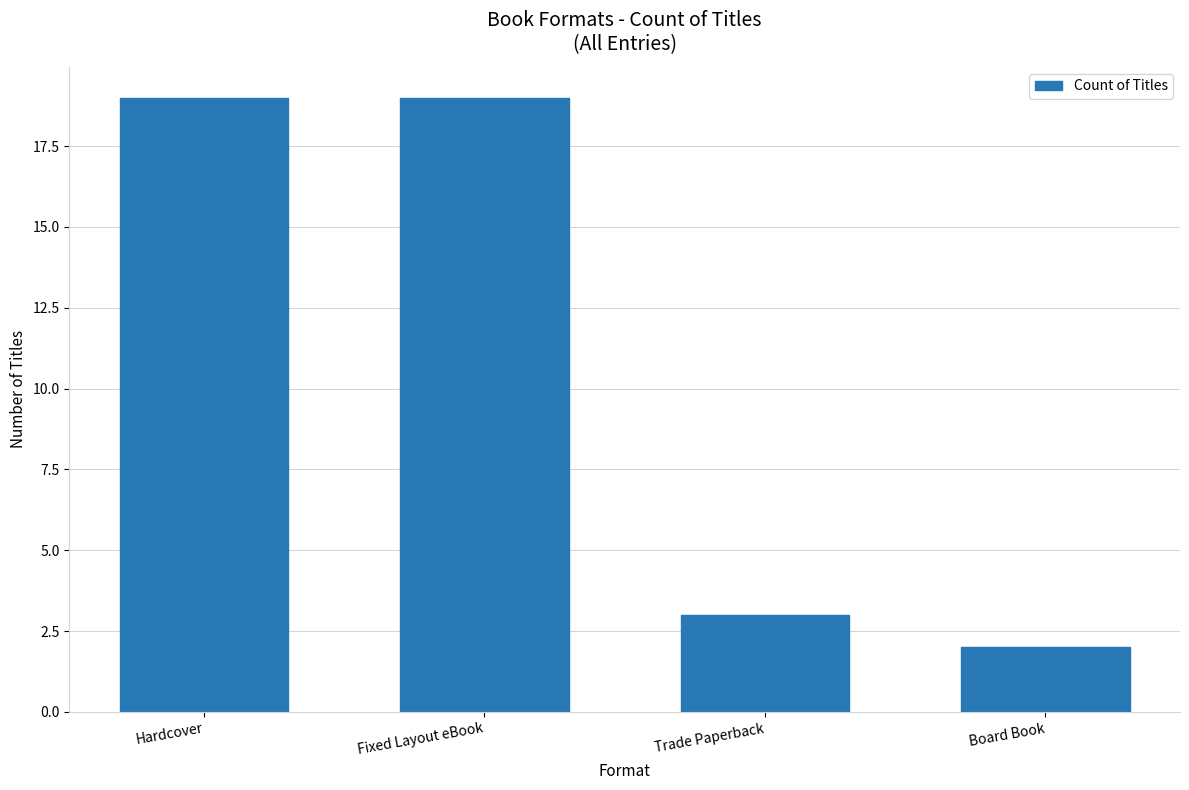

The value at Hardcover is 19. True or false?

True